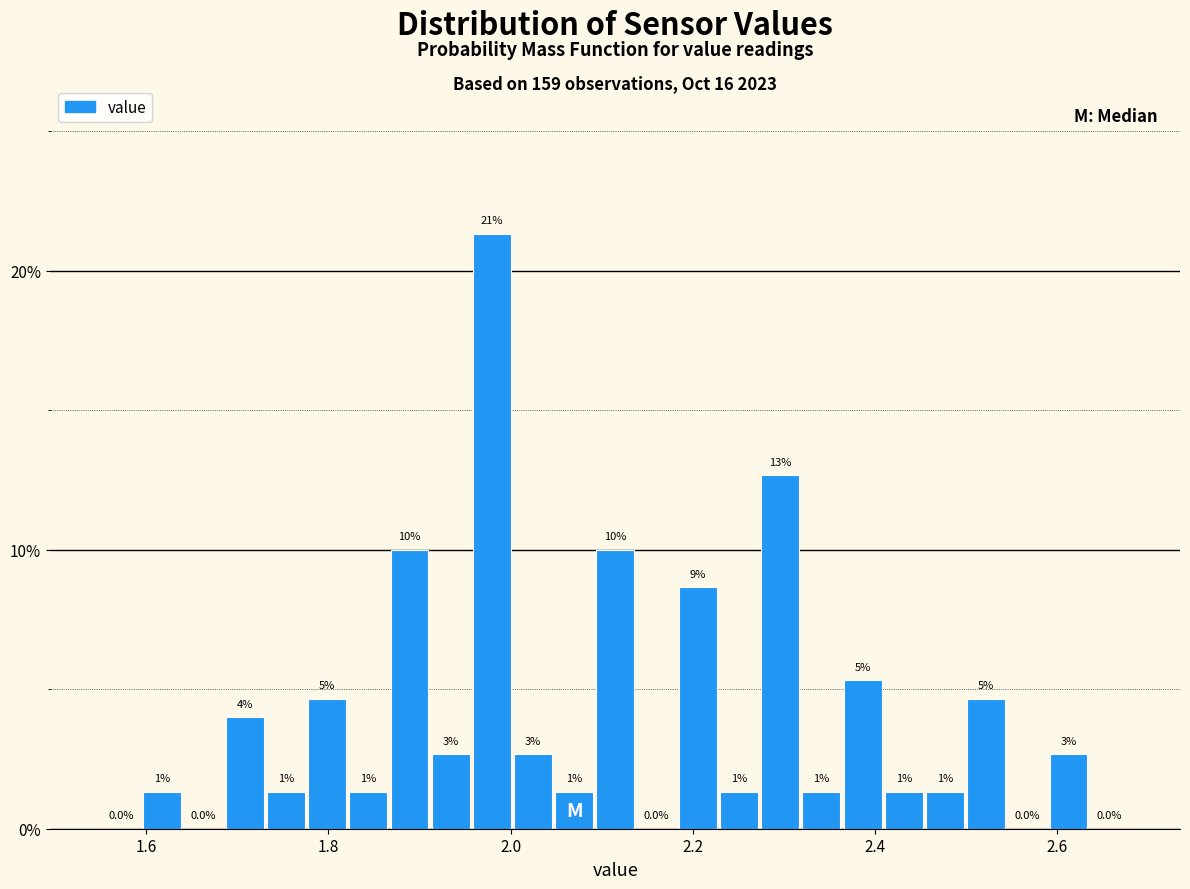

Around what value on the x-axis is the tallest bar? Give the approximate position of its centre, as read against the axis.

1.98